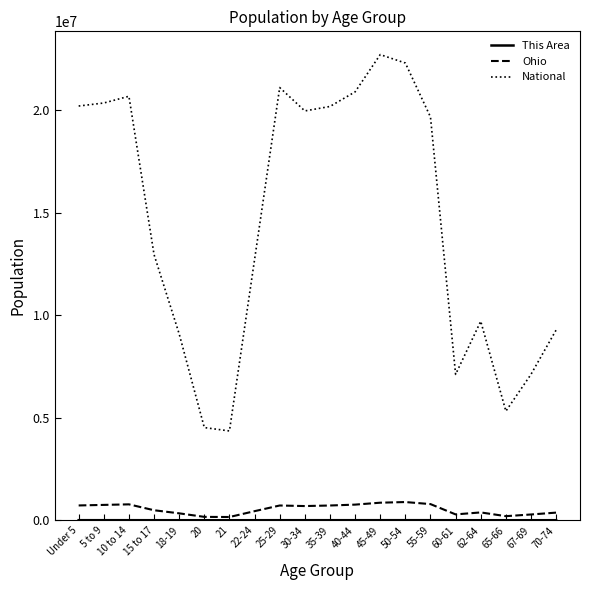

True or false: Ohio and National intersect in this chart.

False